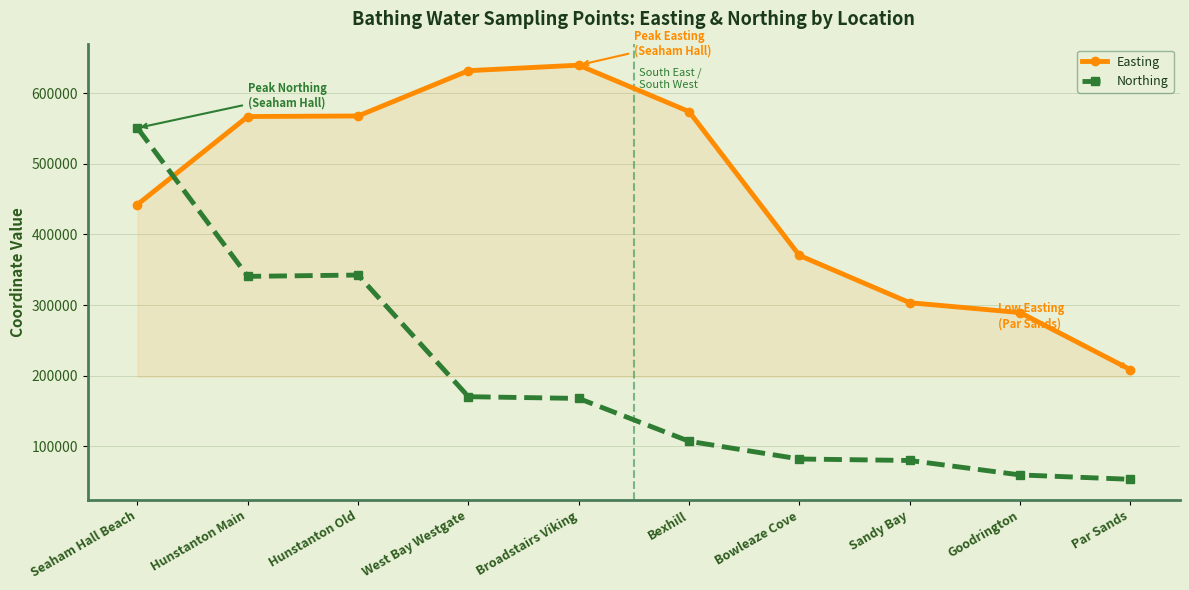

The value of Northing at Bowleaze Cove is 112517. True or false?

False